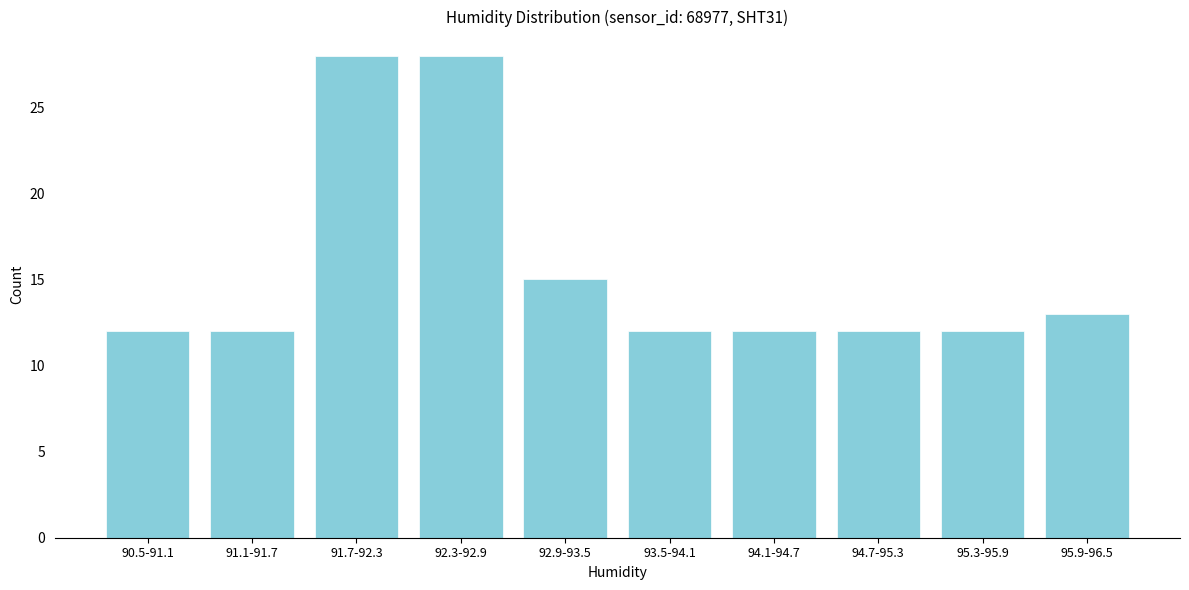

Reading left to right, transcribe all the data shown in this chart.

90.5-91.1=12	91.1-91.7=12	91.7-92.3=28	92.3-92.9=28	92.9-93.5=15	93.5-94.1=12	94.1-94.7=12	94.7-95.3=12	95.3-95.9=12	95.9-96.5=13